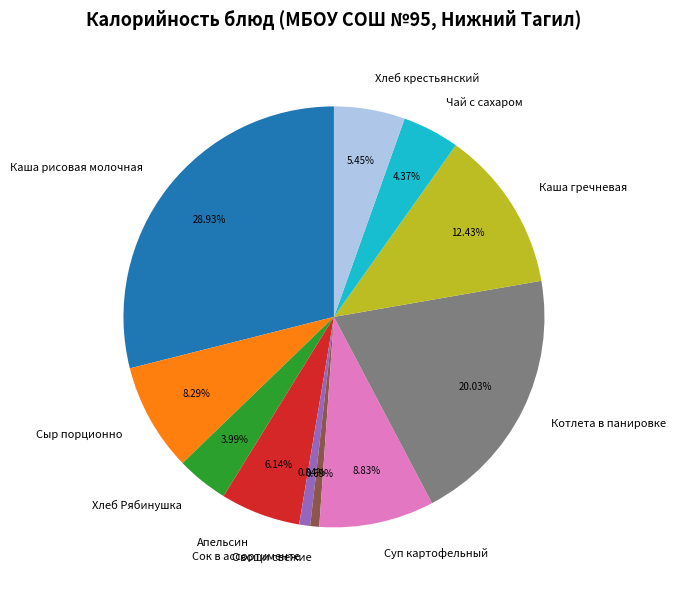

Is it true that Суп картофельный is 9% of the pie?

True